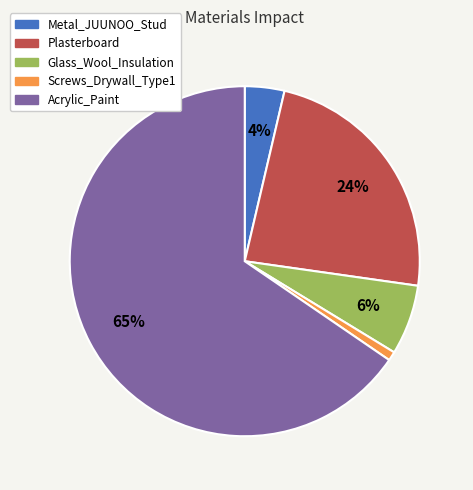

Does Acrylic_Paint account for over 50% of the chart?

Yes